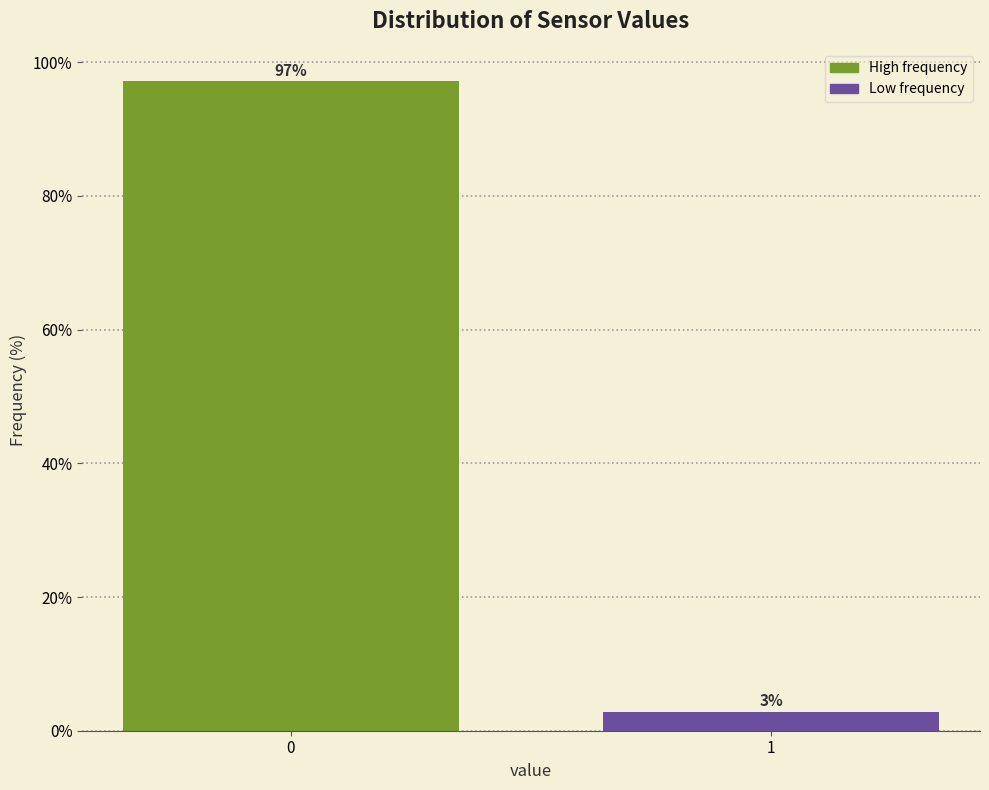

What is the value of the 1st bar from the left?

97.2